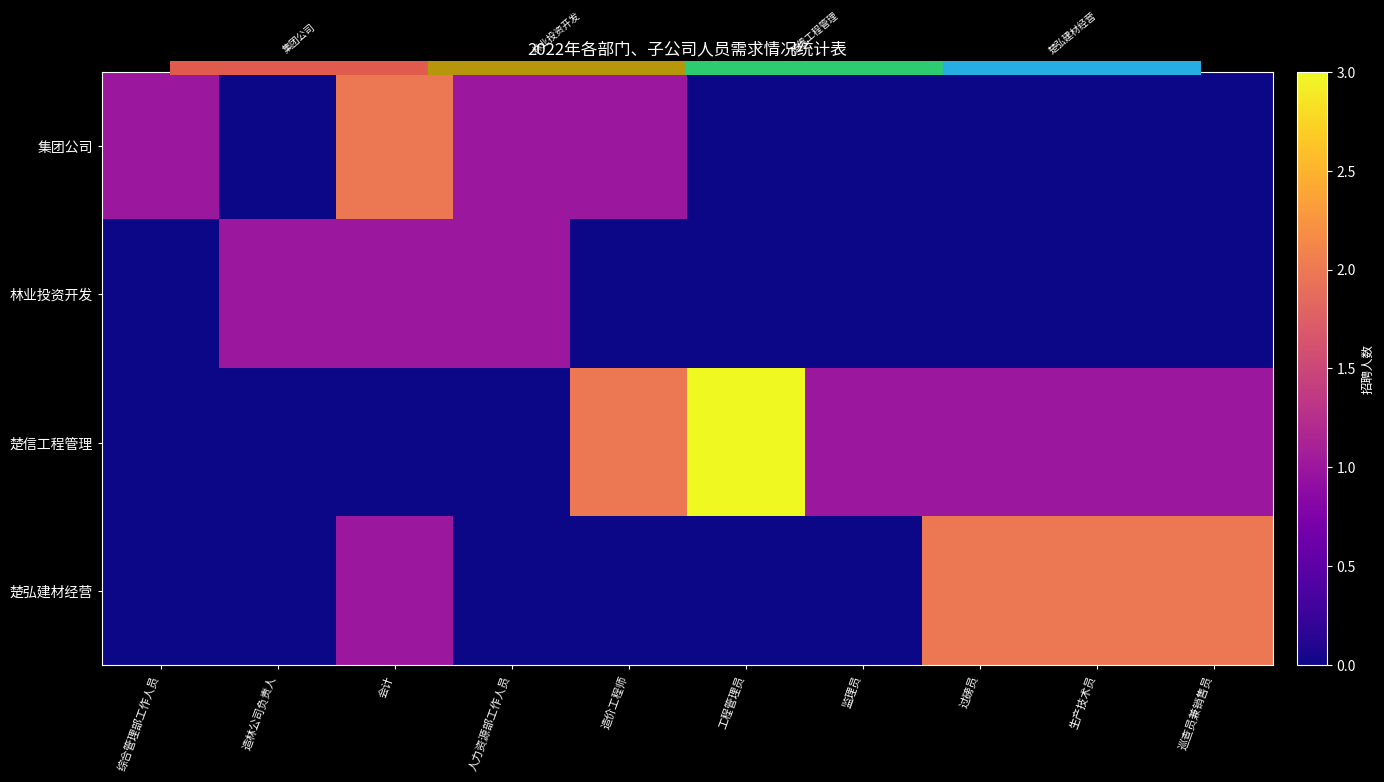

Between 工程管理员 and 生产技术员, which series saw the biggest shift?

楚信工程管理